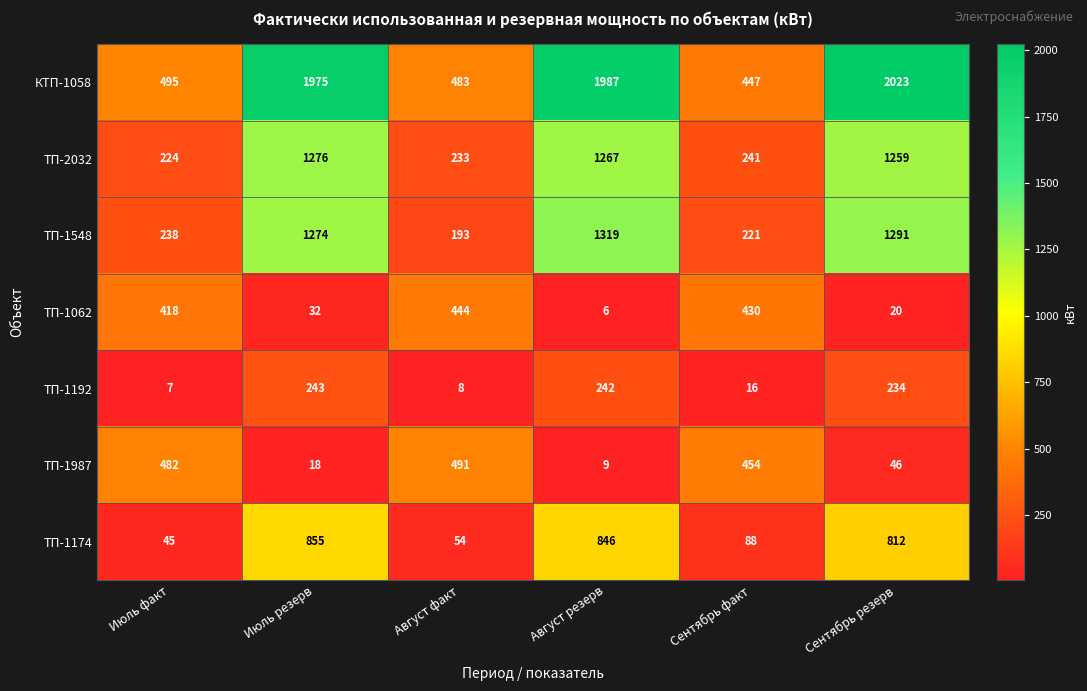

Which series has the largest range (max minus min)?

КТП-1058